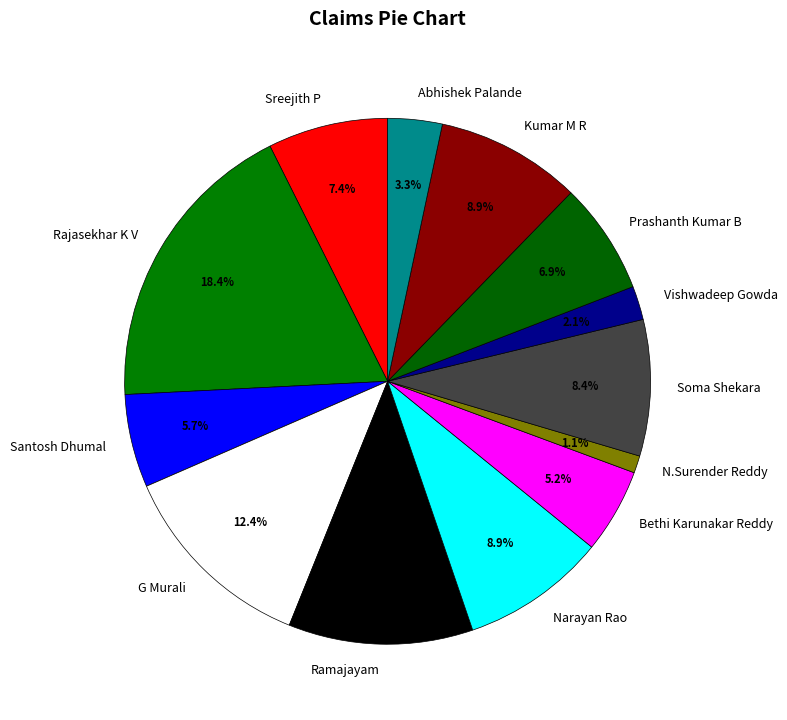

The Kumar M R slice represents 3% of the pie. True or false?

False